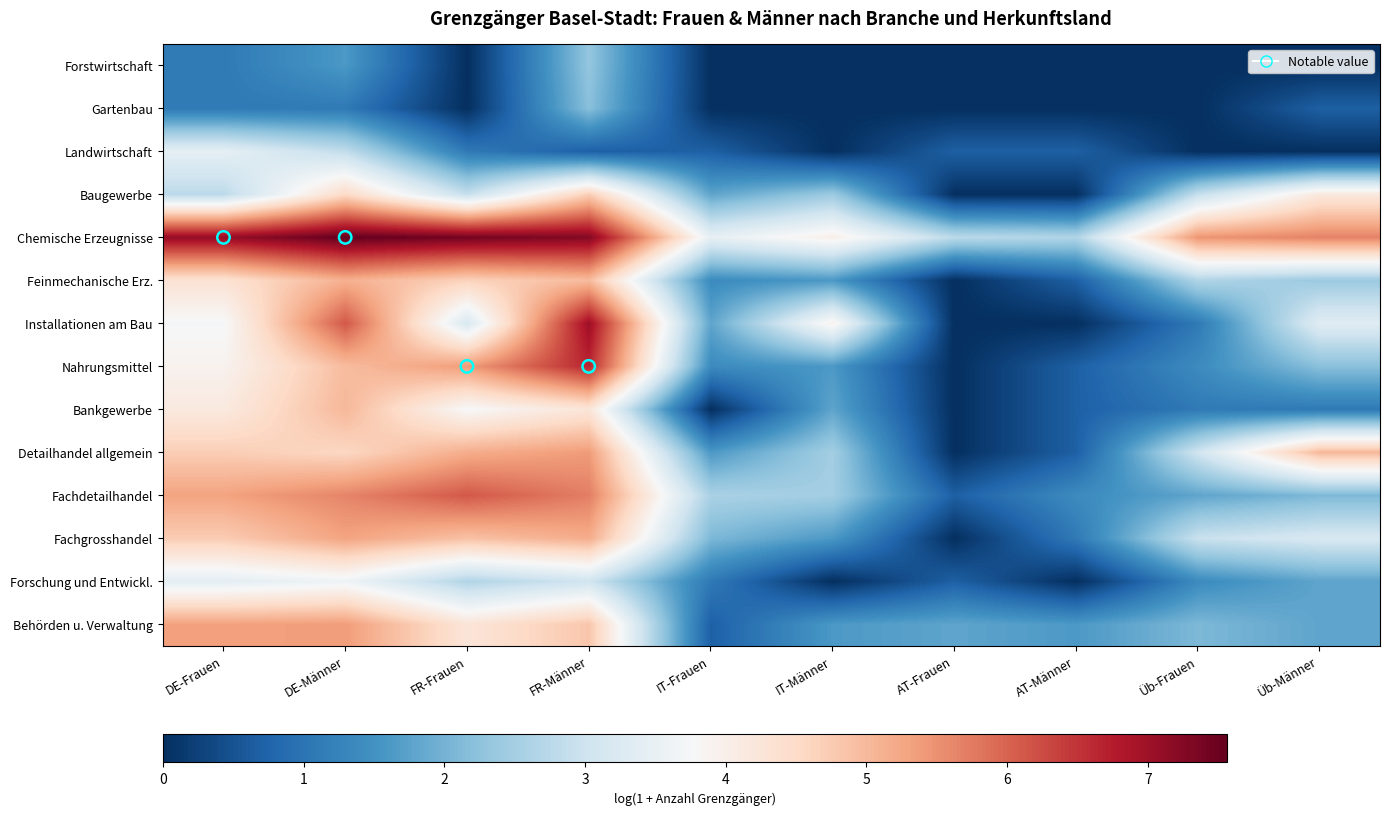

How many categories are shown in the chart?

10